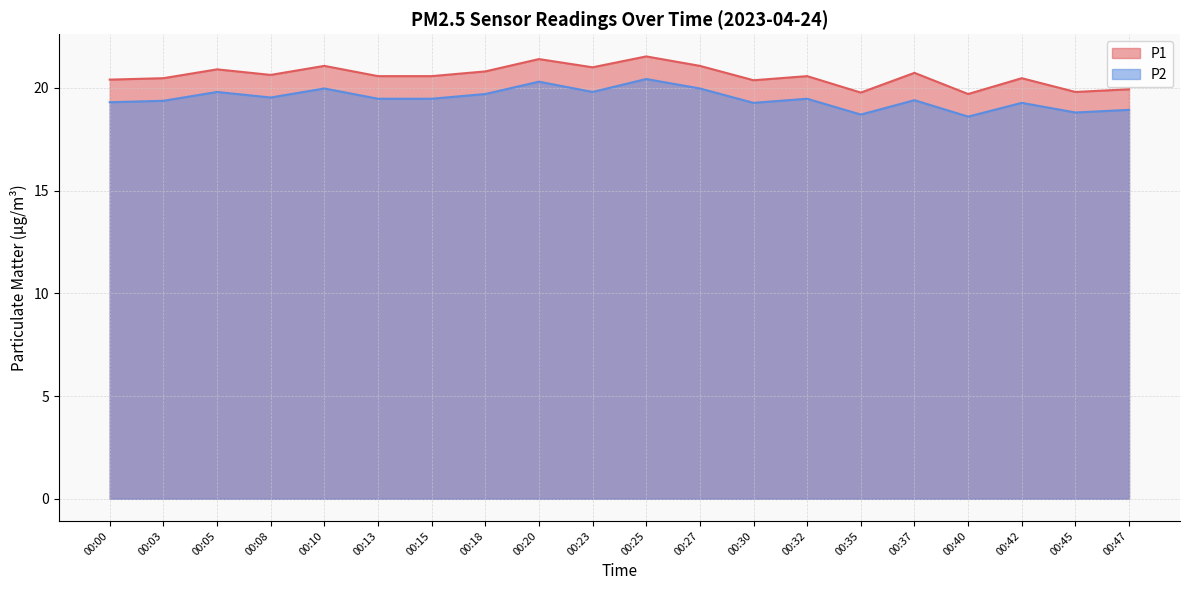

Count the number of categories in the chart.

20